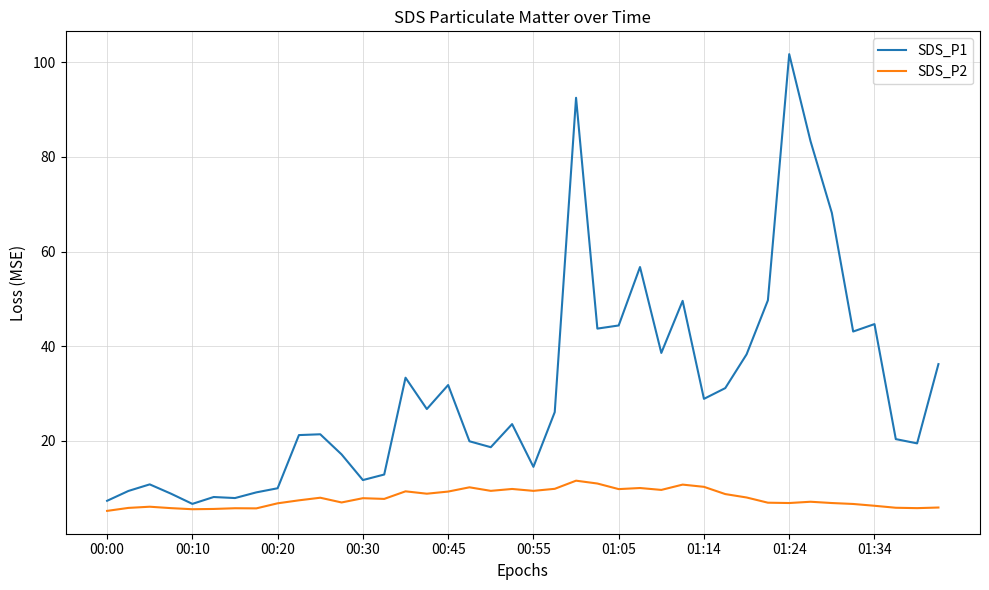

Which series has the widest spread of values?

SDS_P1